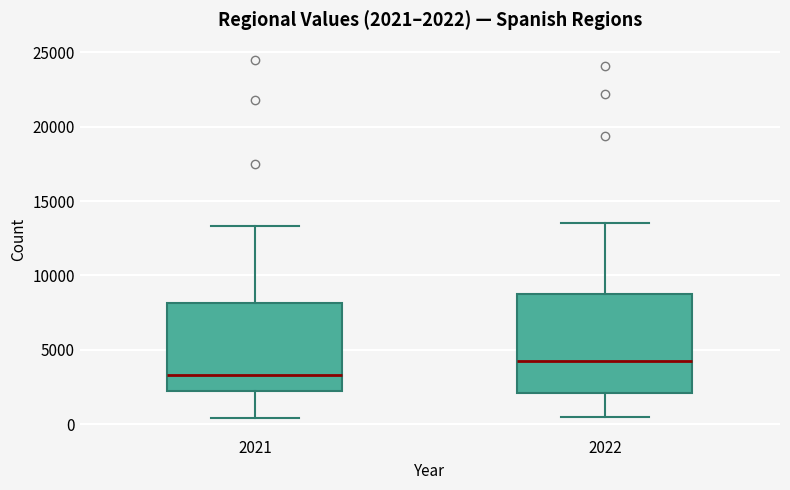

Comparing the boxes themselves (not the whiskers), which one is the tallest?

2022